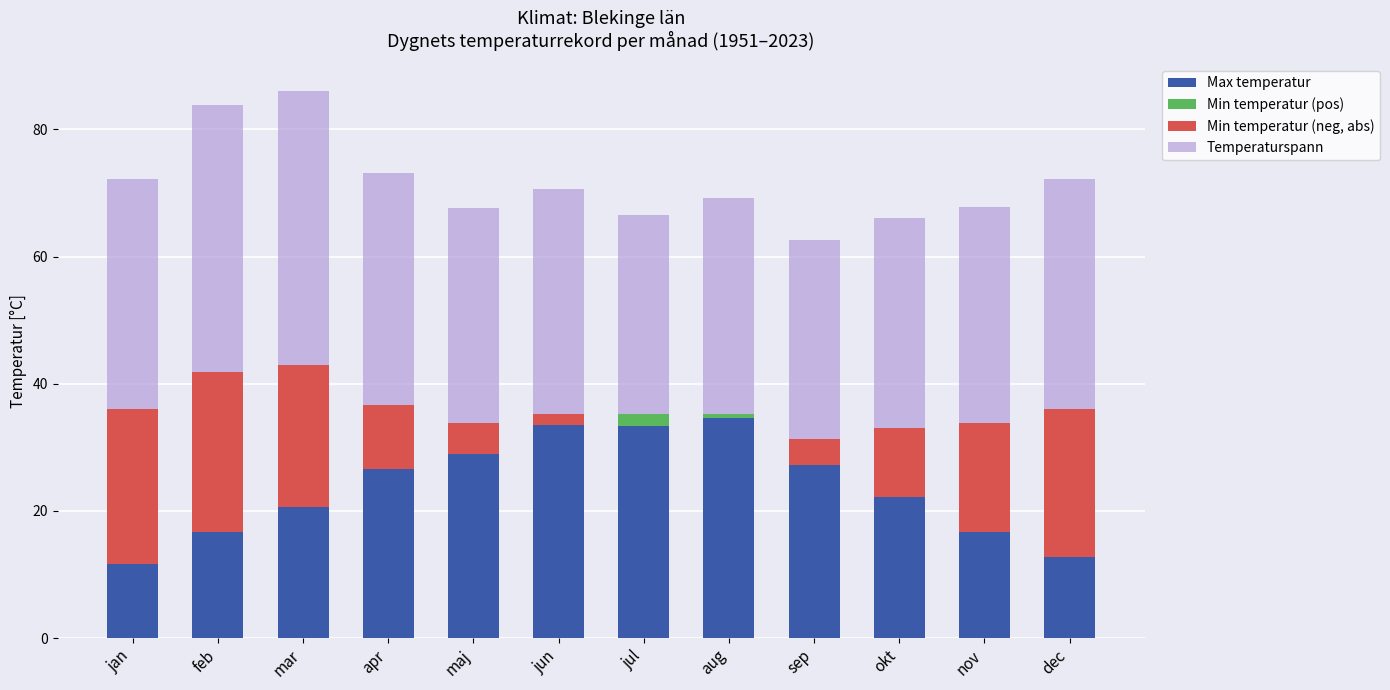

What is the sum of the Max temperatur values at maj and sep?

56.2